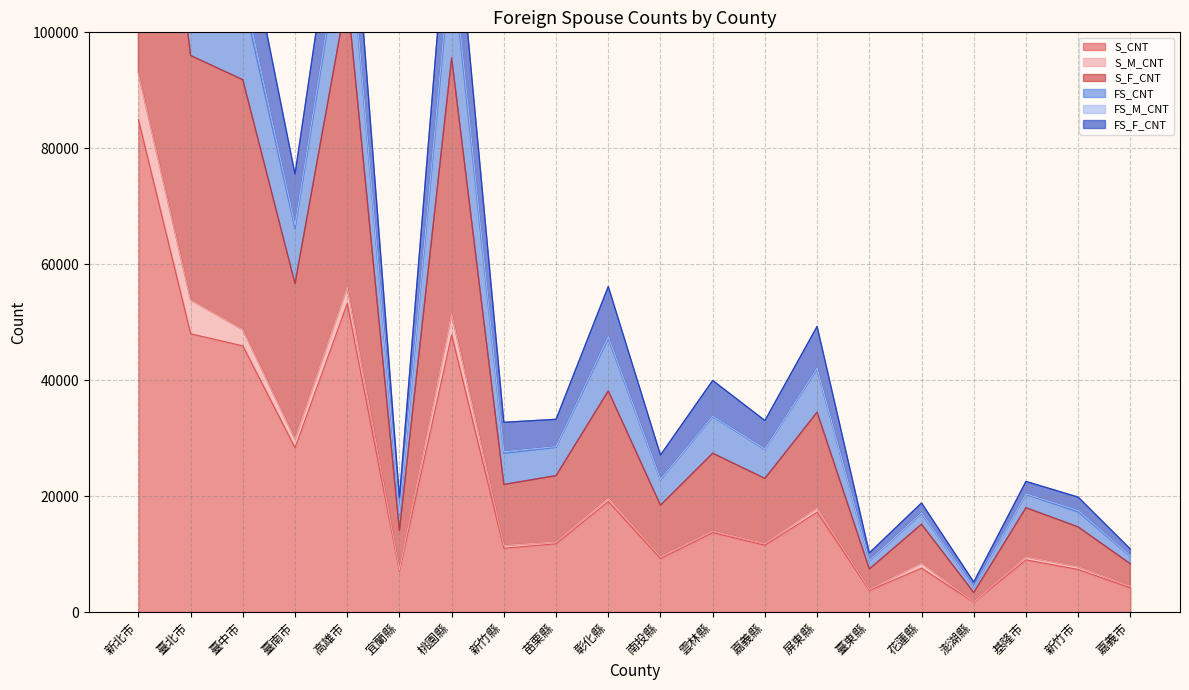

How many data points does each series have?

20